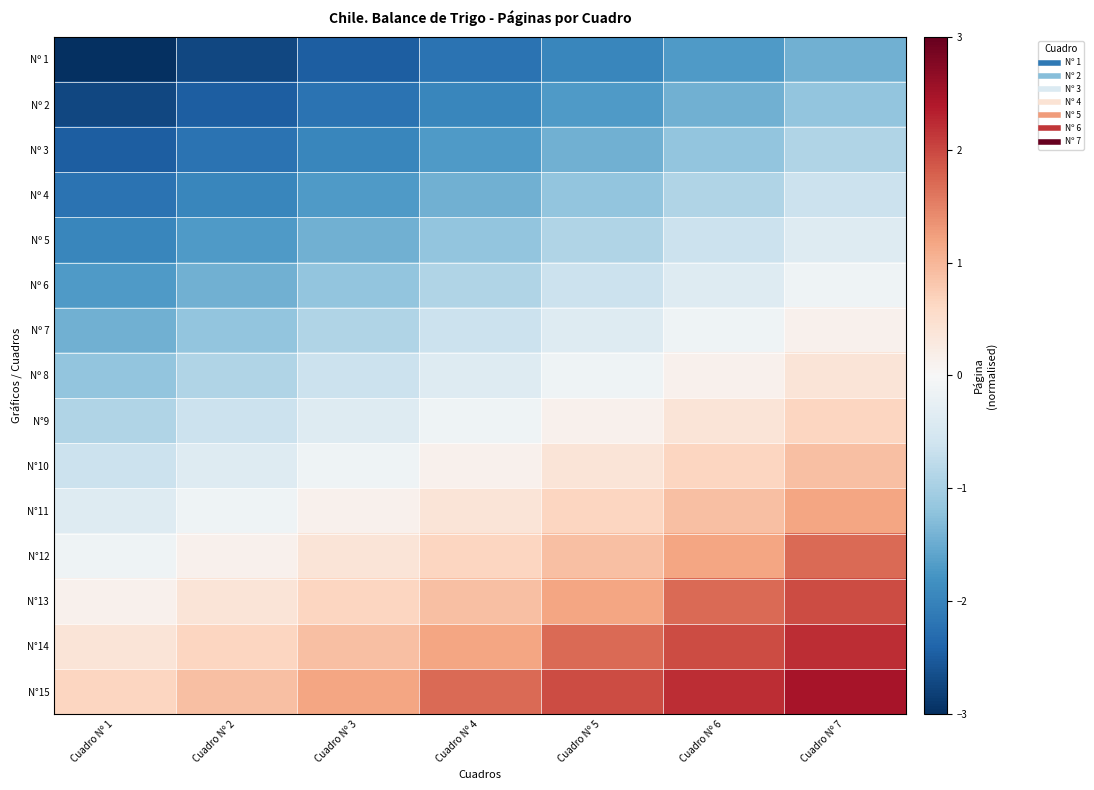

How many data points does each series have?

7